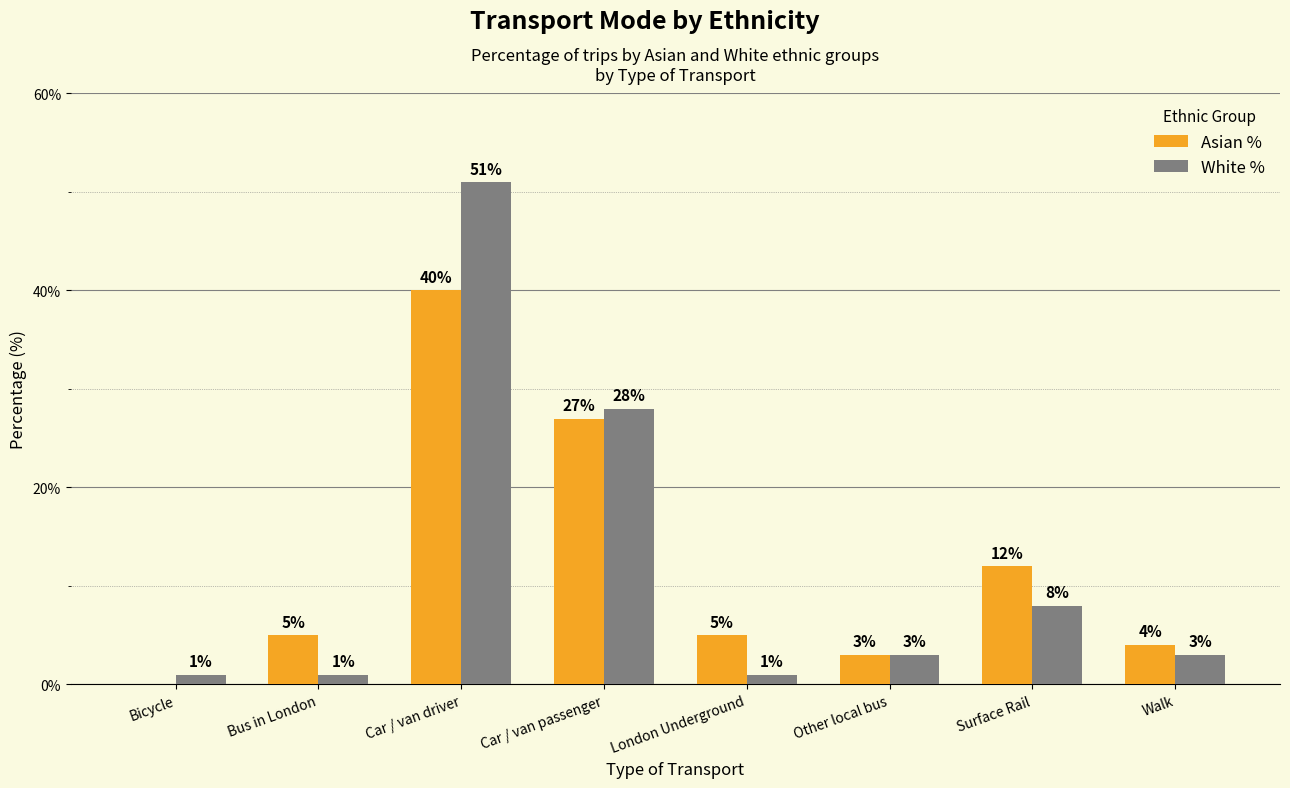

True or false: Asian % has a value of 8 at London Underground.

False